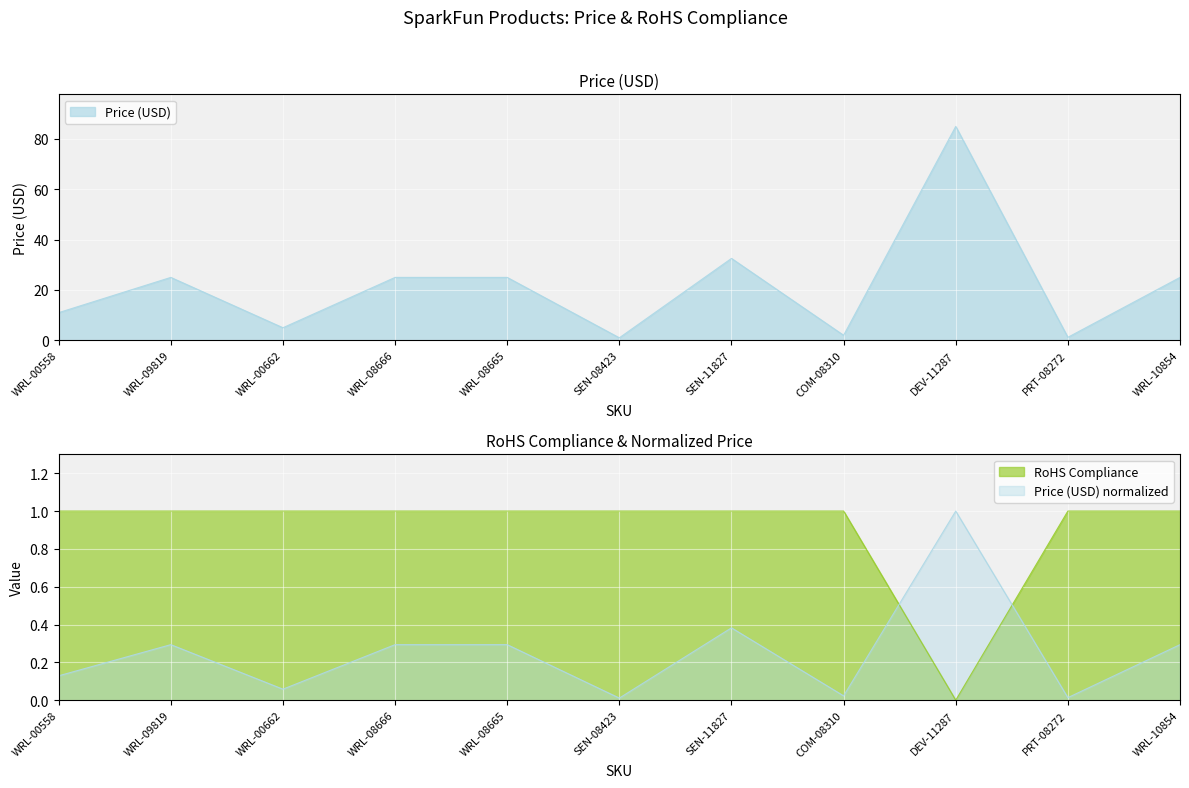

What is the difference between the maximum and minimum values in the Price (USD) series?

84.0